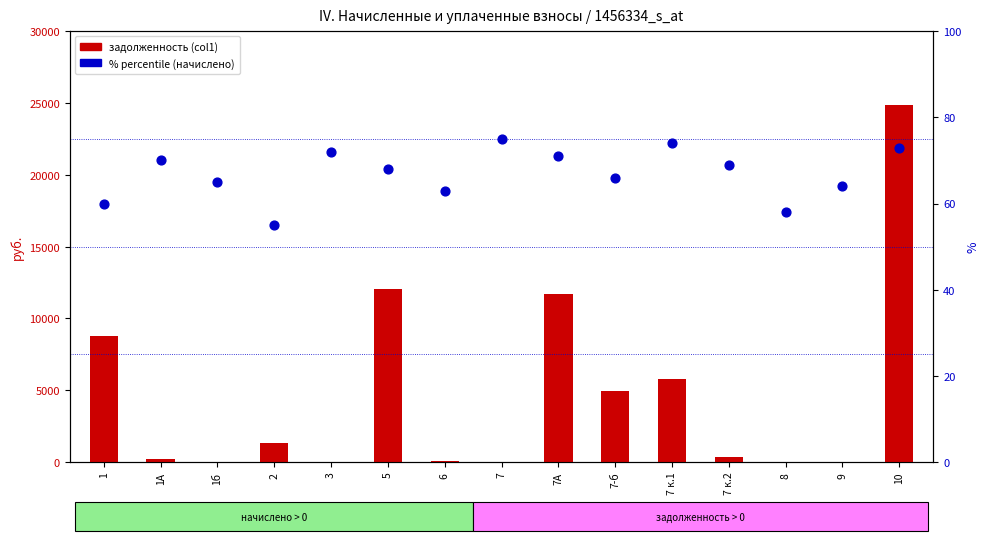

Which series has the largest total across all categories?

задолженность (col1)